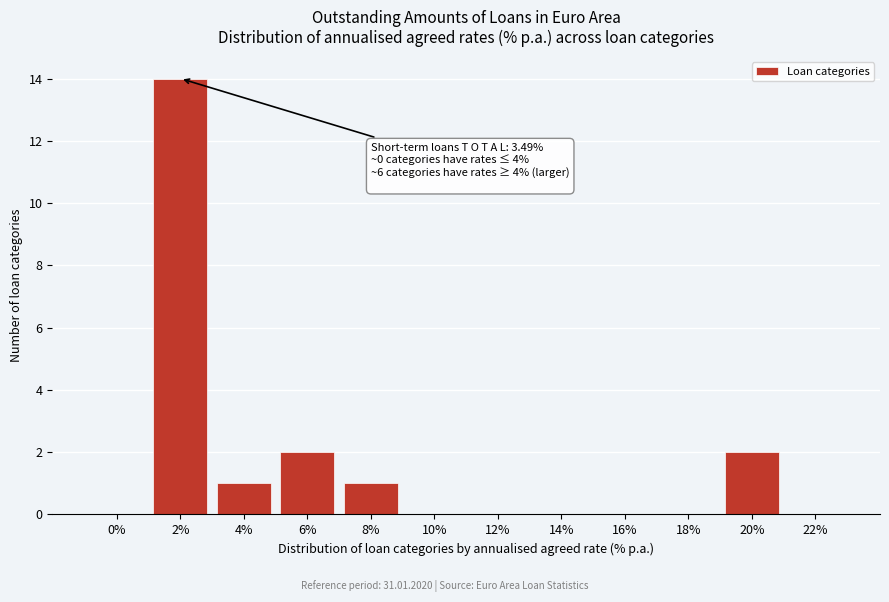

Reading left to right, transcribe all the data shown in this chart.

0%=0	2%=14	4%=1	6%=2	8%=1	10%=0	12%=0	14%=0	16%=0	18%=0	20%=2	22%=0